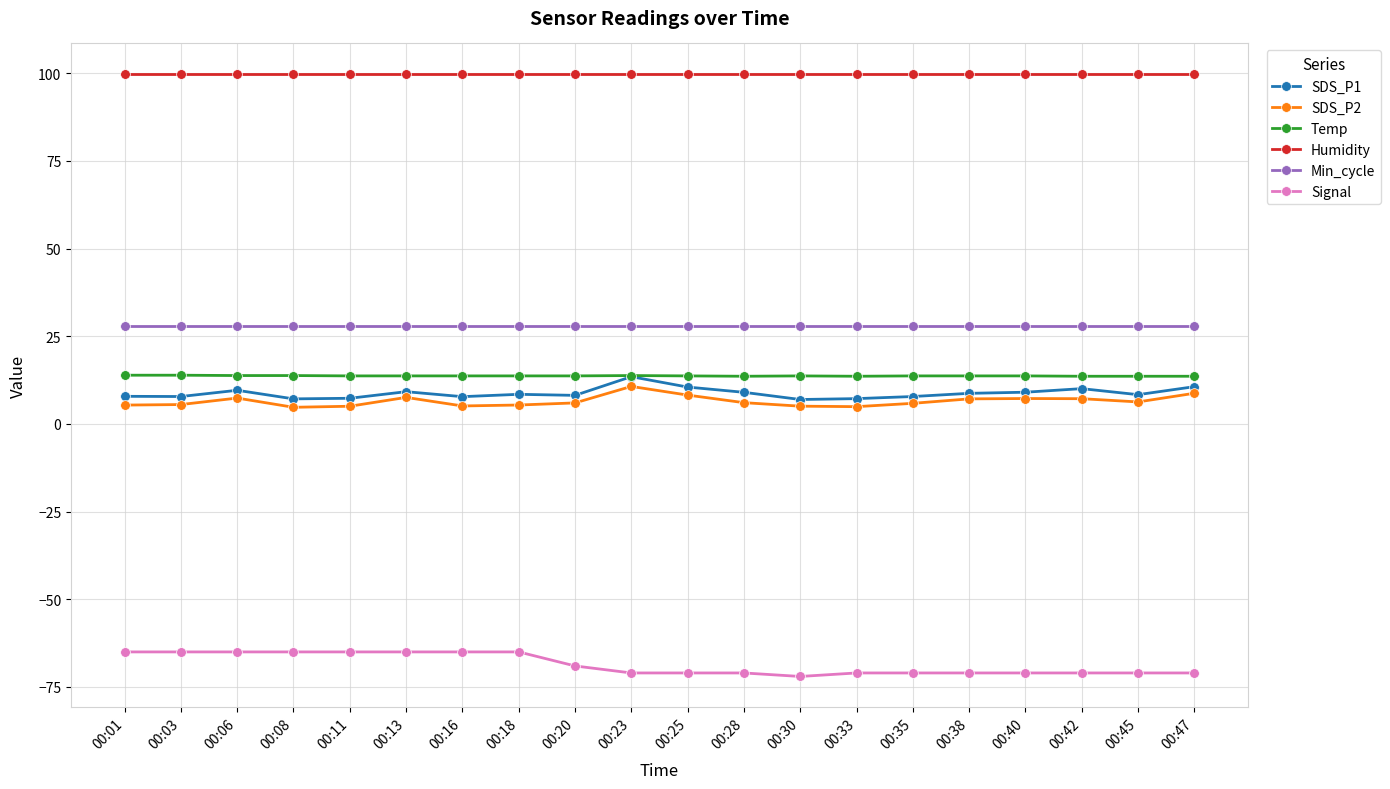

What is the average value of the Temp series?

13.7